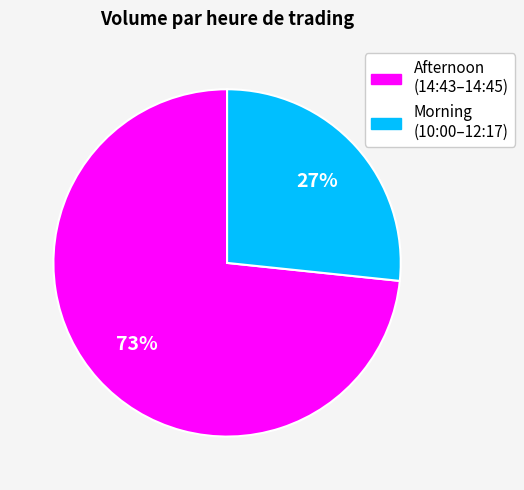

To the nearest percent, what is the average slice percentage?

50%